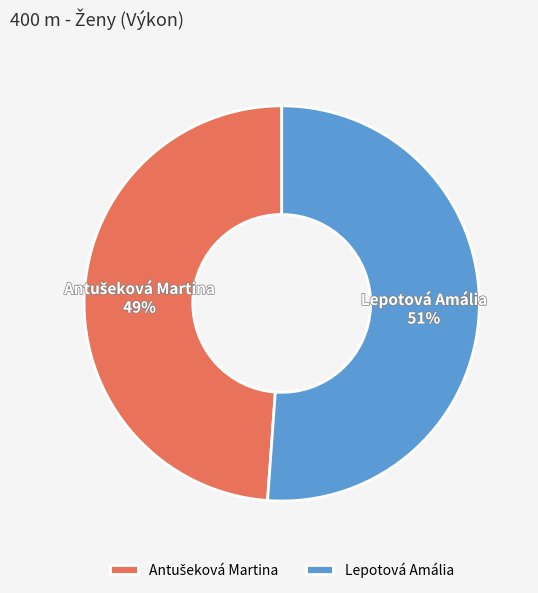

To the nearest percent, what percentage of the pie is Lepotová Amália?

51%